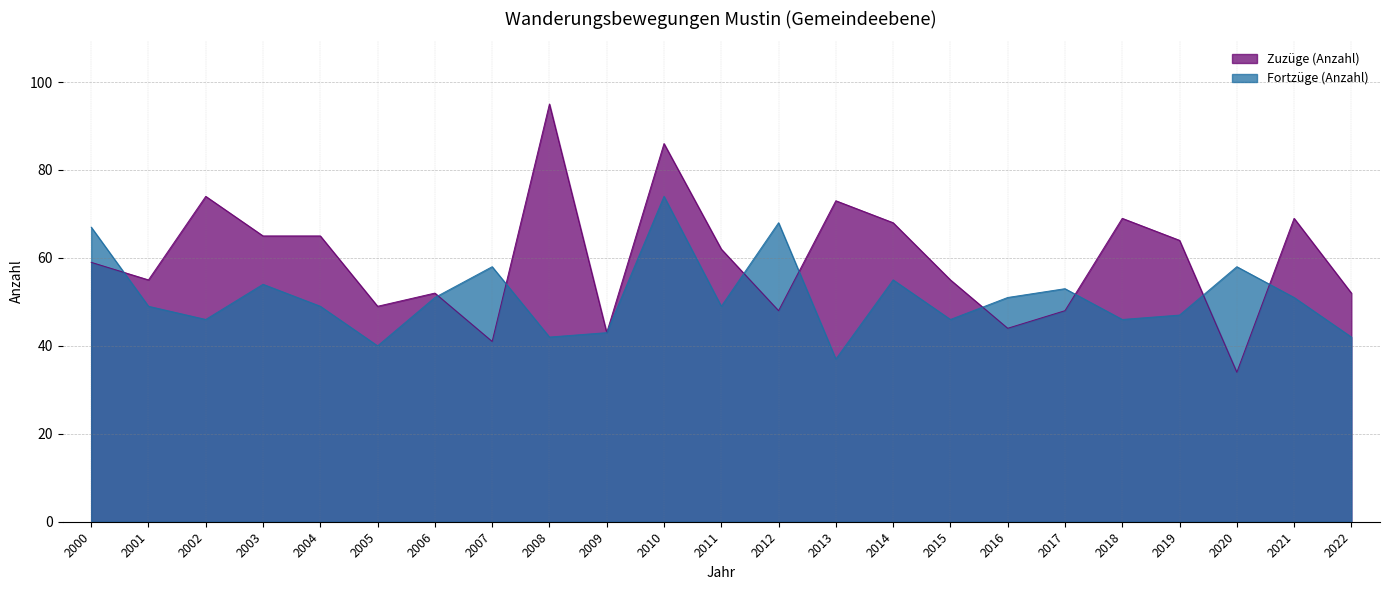

How many intersections are there between Fortzüge (Anzahl) and Zuzüge (Anzahl)?

9